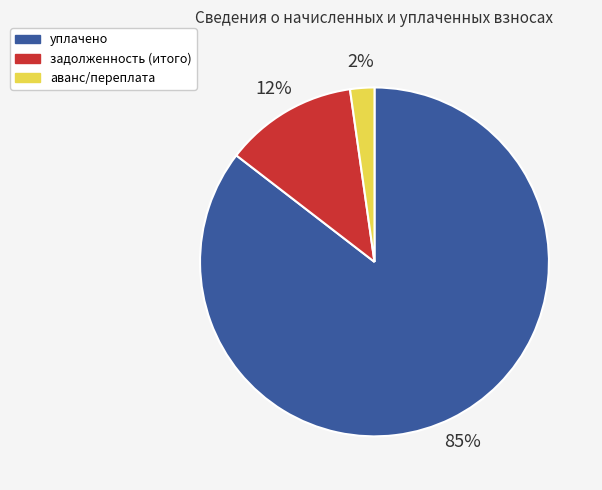

Which category has the biggest portion of the pie?

уплачено